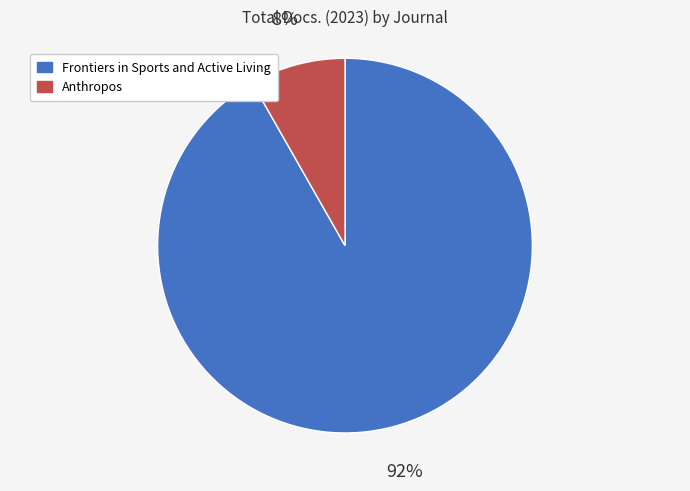

Between Frontiers in Sports and Active Living and Anthropos, which is larger?

Frontiers in Sports and Active Living